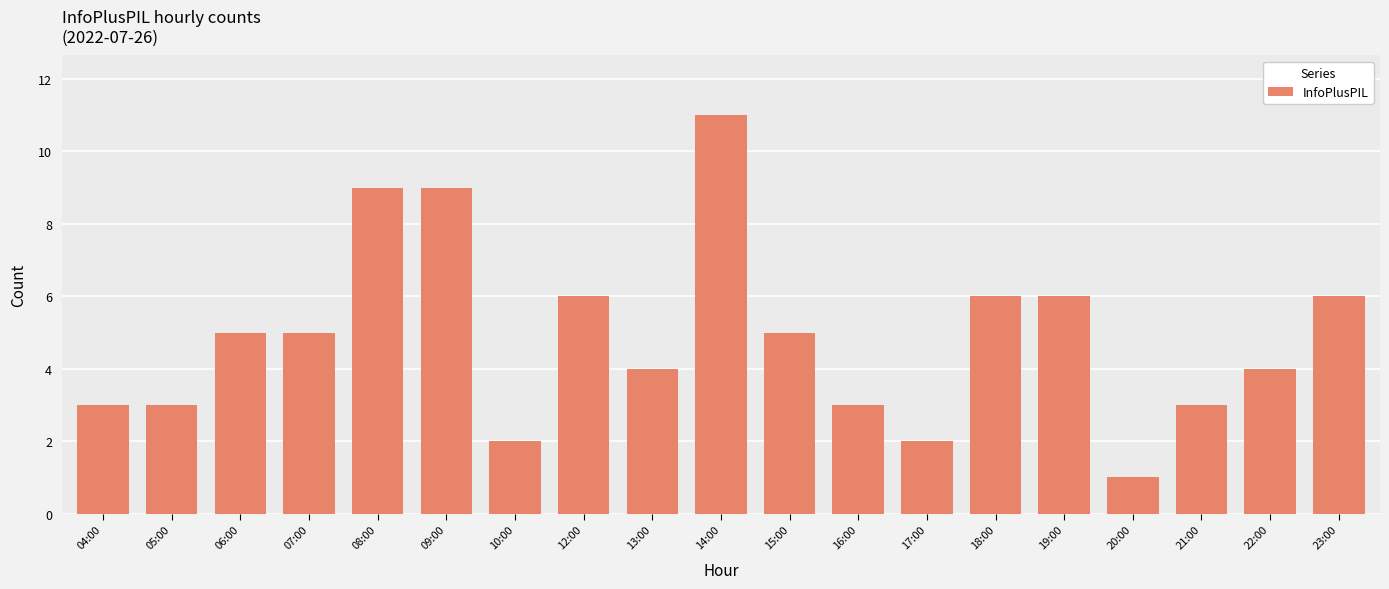

What is the label of the 7th bar from the right?

17:00